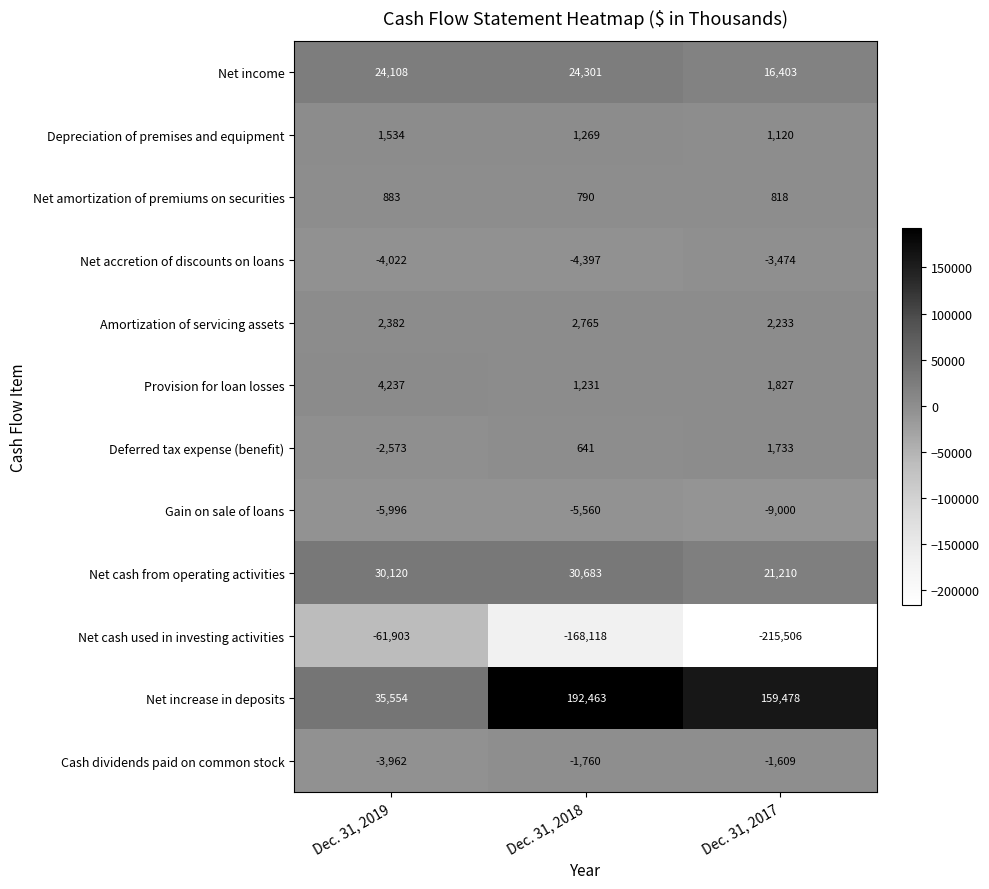

Which series has the widest spread of values?

Net increase in deposits